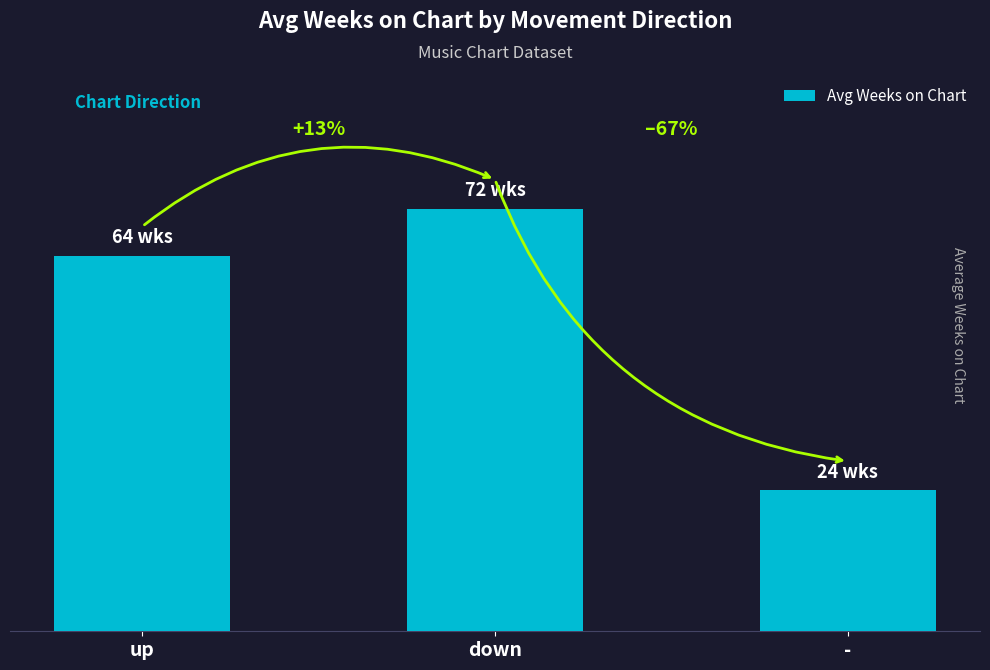

Does the chart contain any negative values?

No